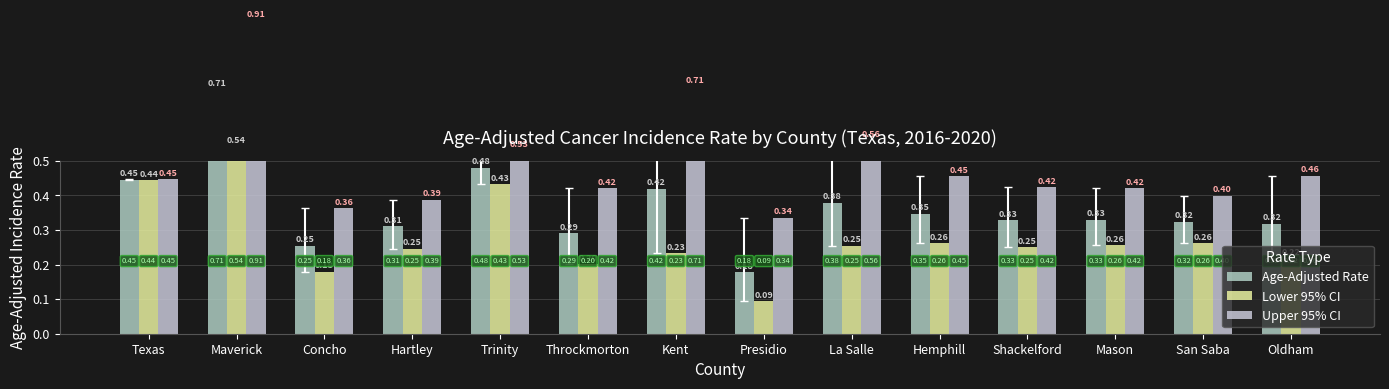

How many Lower 95% CI values are between 0 and 1?

14